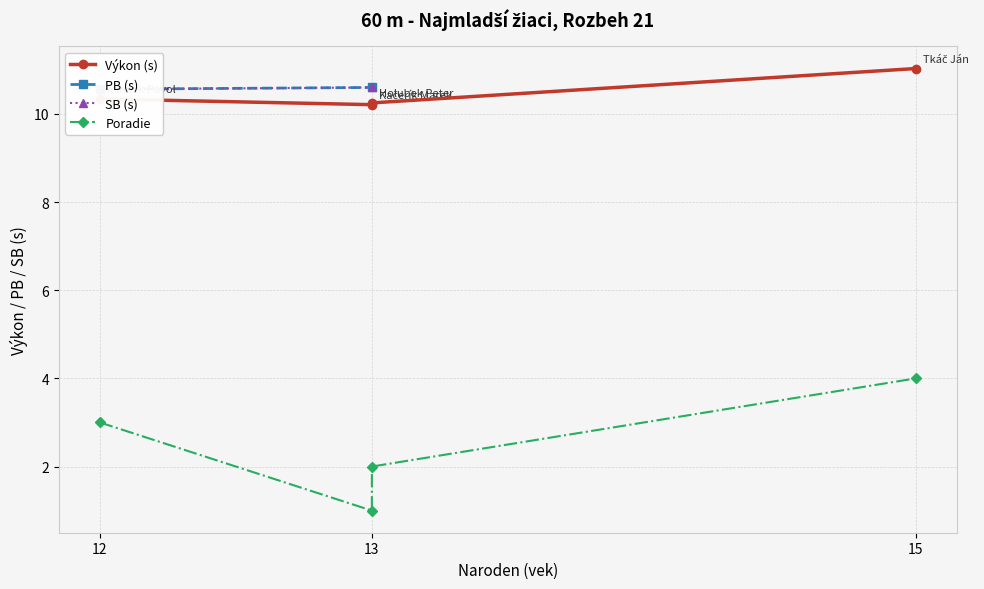

What is the difference between the Výkon (s) values at 15 and 13?

0.8